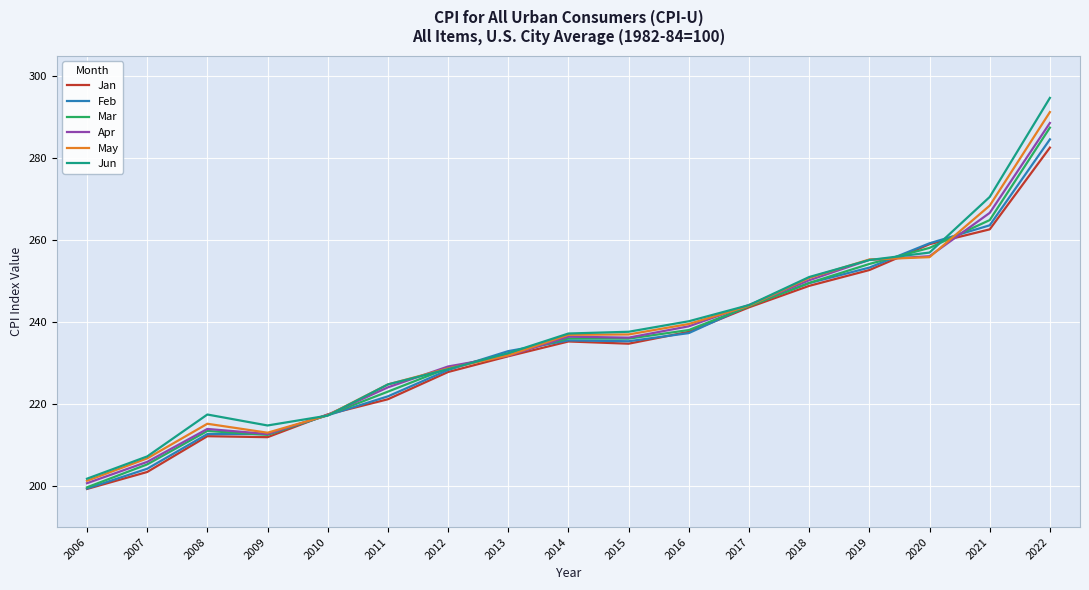

At which category is the sum across all series the highest?

2022